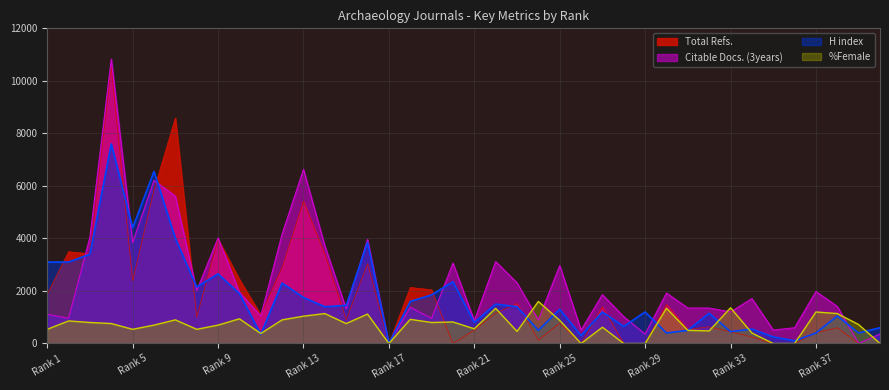

At which category is the sum across all series the highest?

4